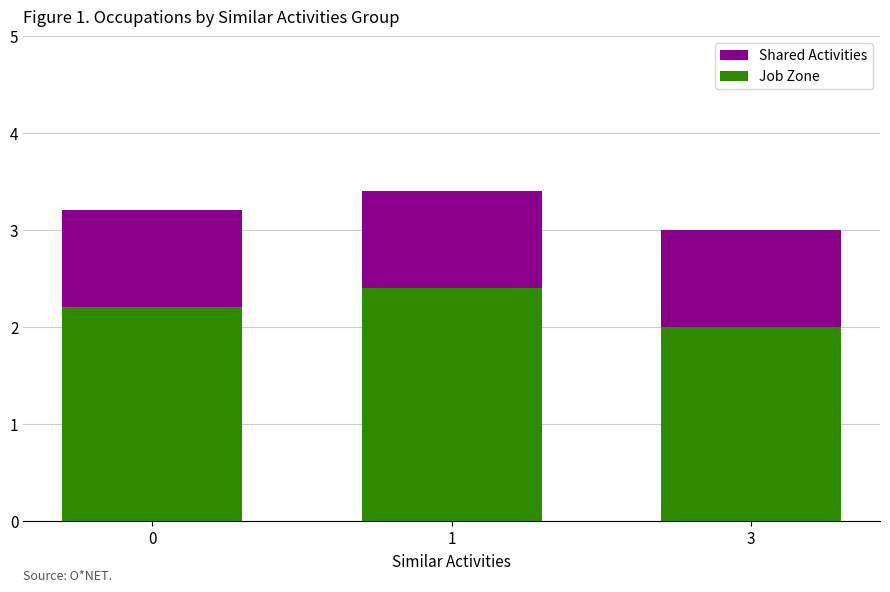

What is the total value across all series at 0?

3.2